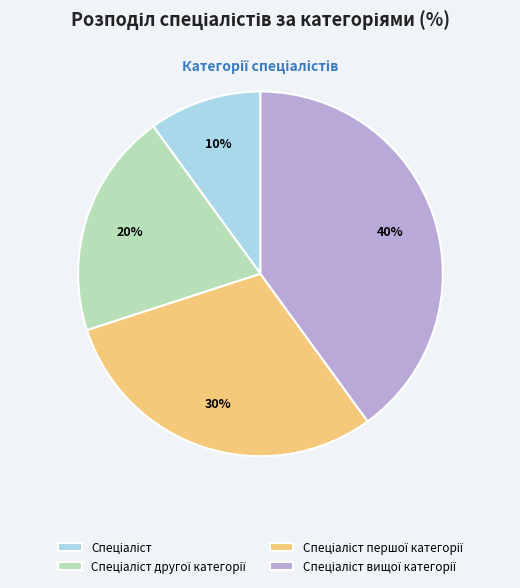

Is there a majority slice in this chart?

No